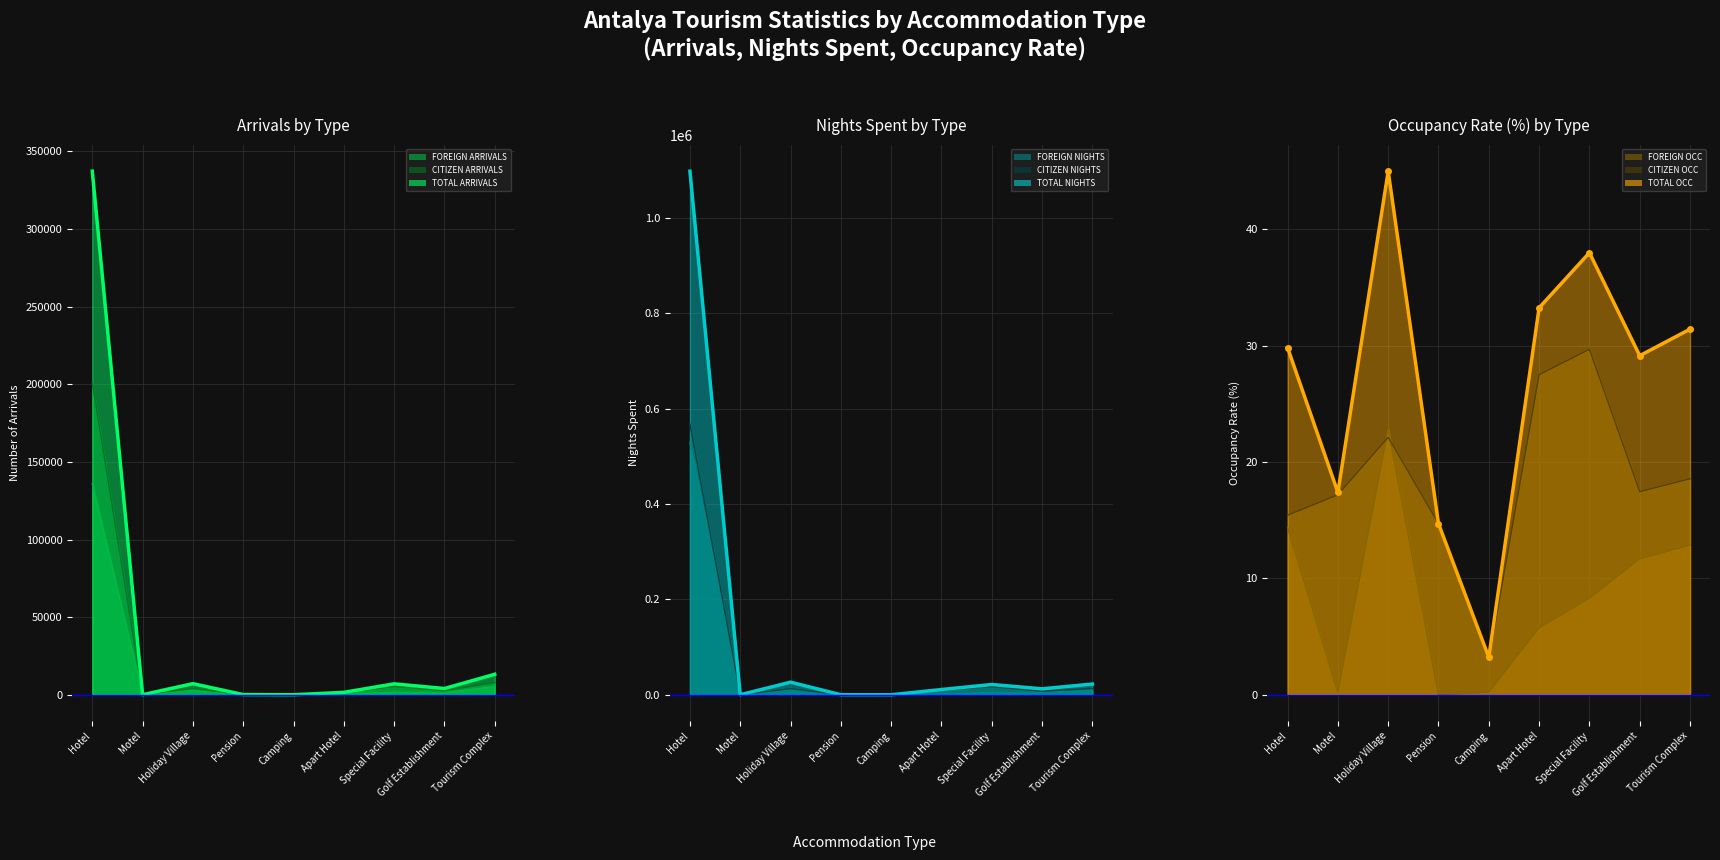

How many values in the CITIZEN ARRIVALS series exceed 2647?

4